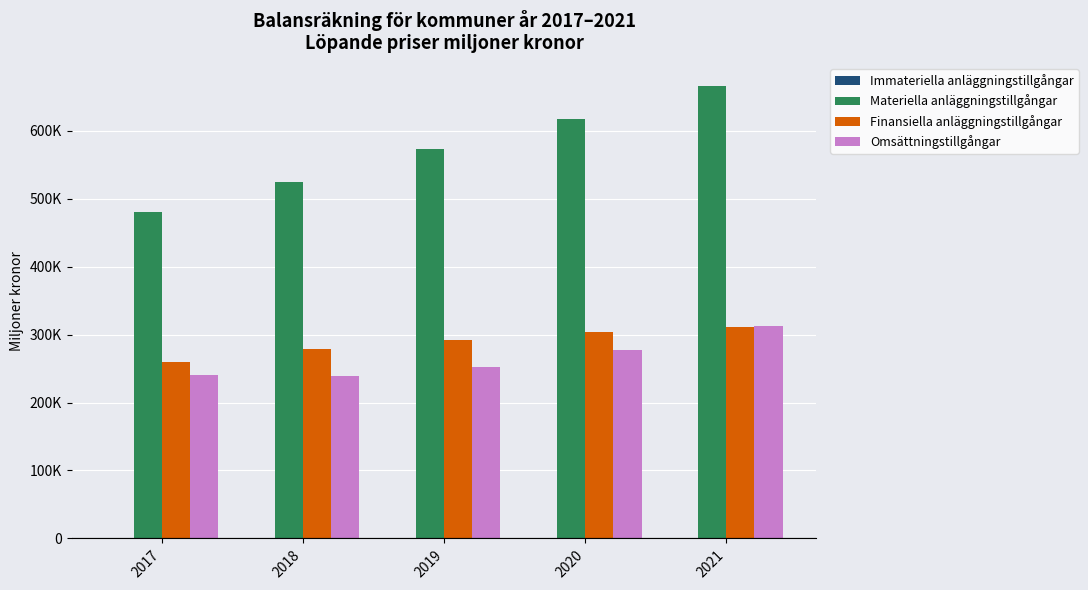

Rank the series at 2018 from lowest to highest value.

Immateriella anläggningstillgångar, Omsättningstillgångar, Finansiella anläggningstillgångar, Materiella anläggningstillgångar